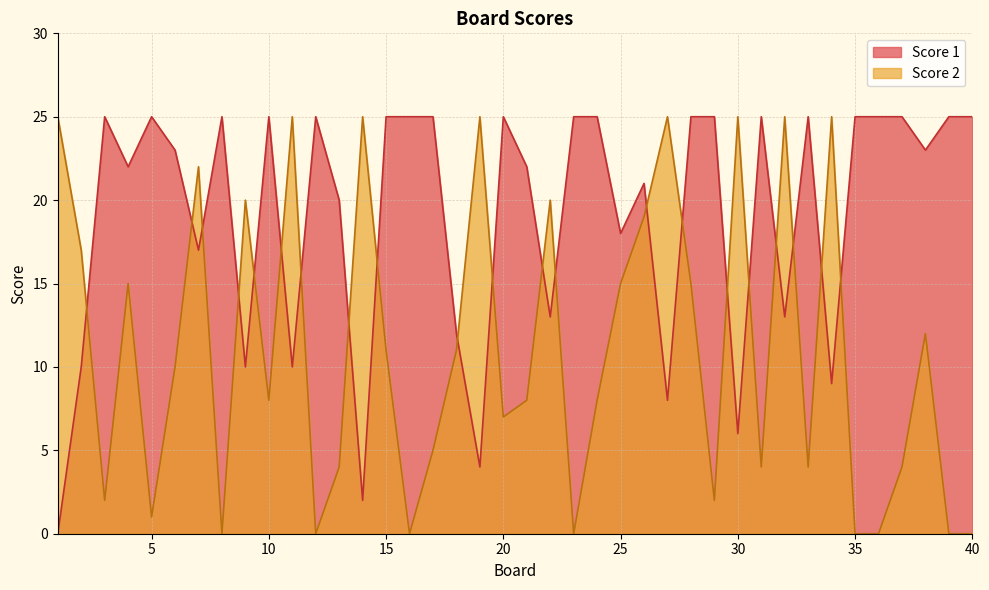

Which series has the largest range (max minus min)?

Score 1